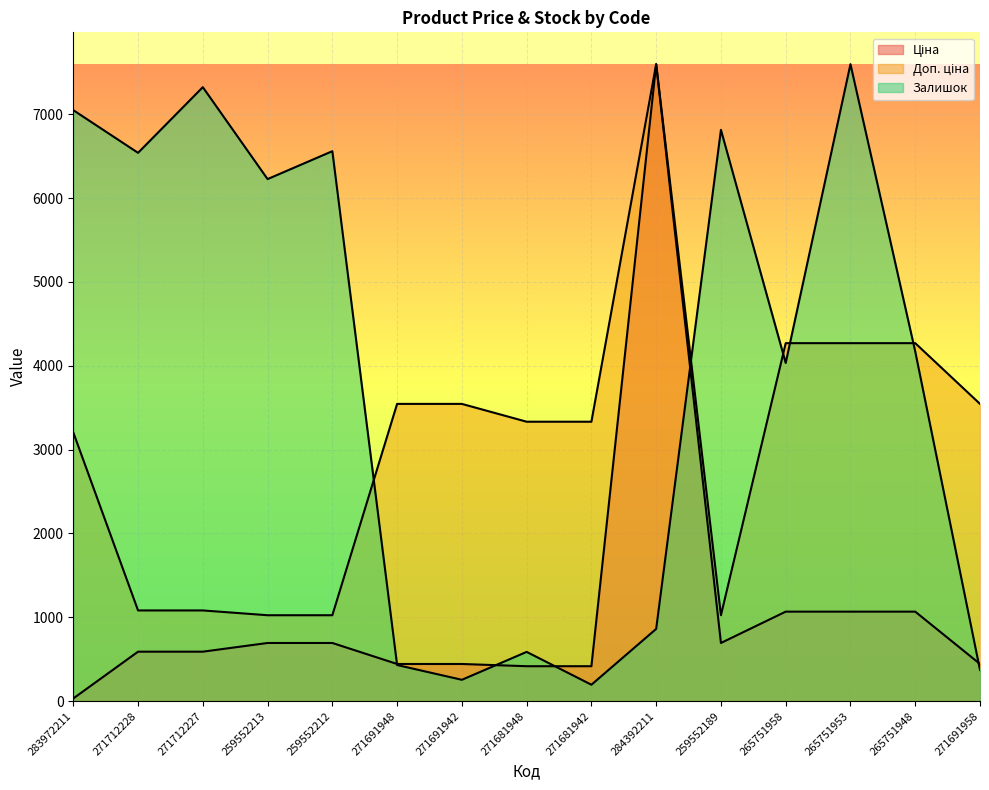

What is the average value of the Ціна series?

1083.6